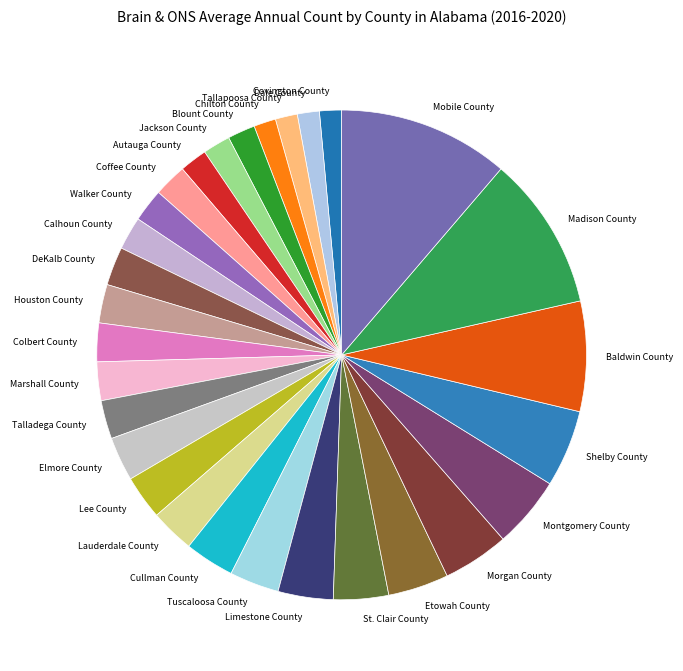

True or false: Tallapoosa County accounts for 11% of the total.

False